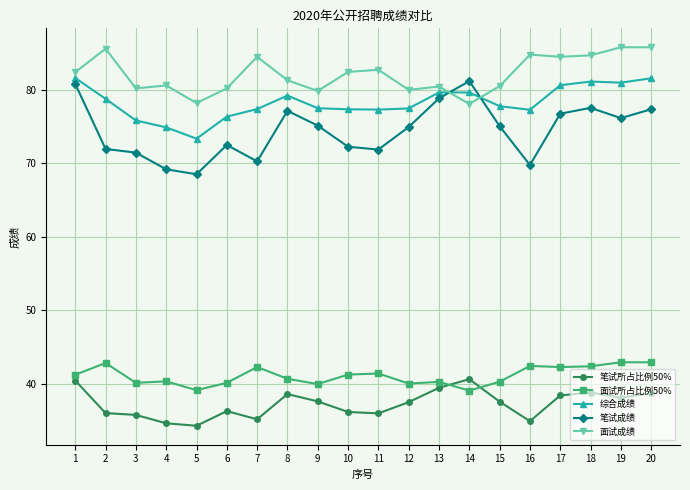

What is the value of the 面试成绩 point at the 15th from the left?

80.5